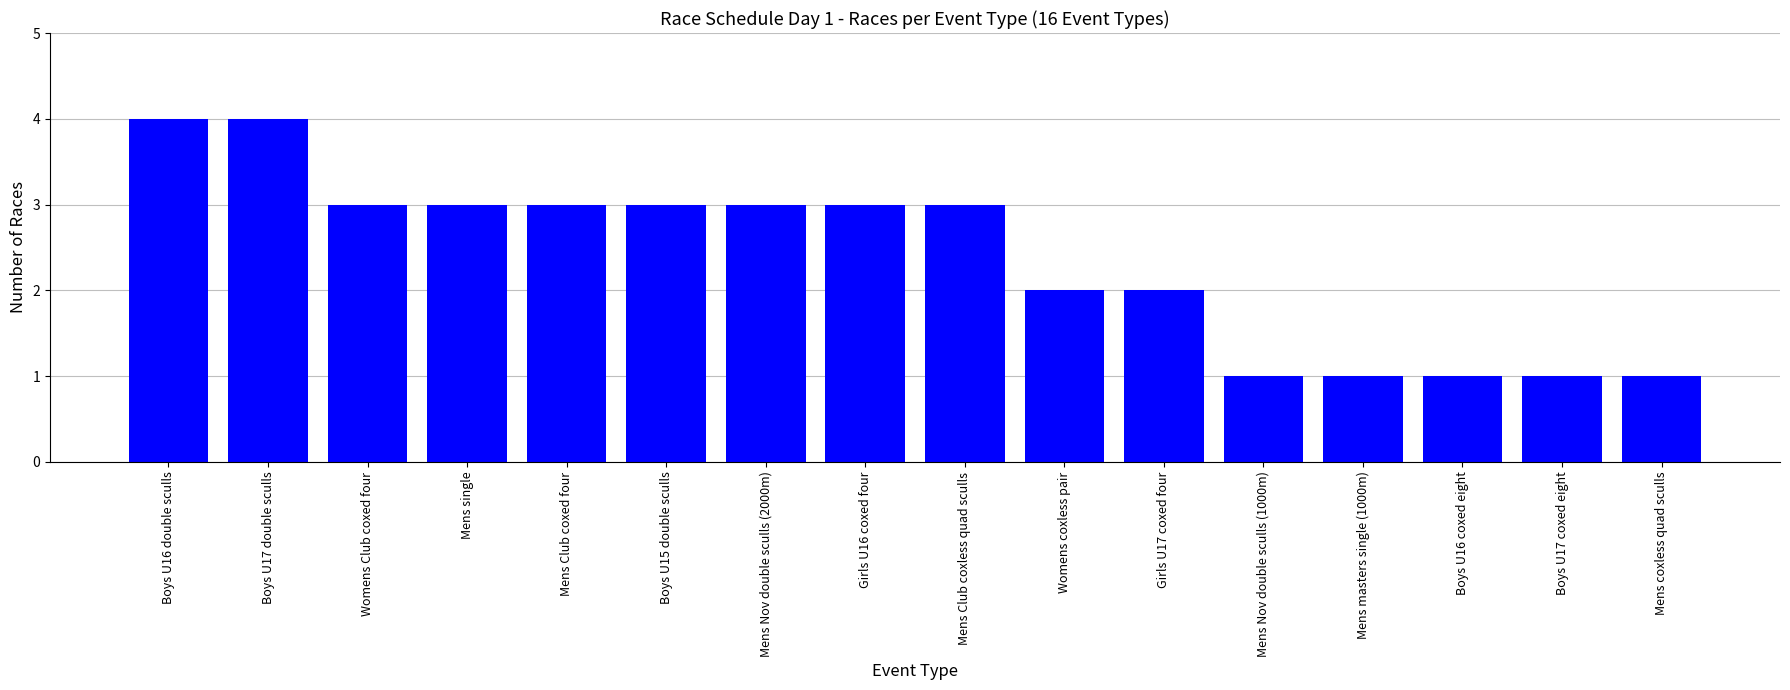

Reading left to right, extract all data points from this chart.

Boys U16 double sculls=4	Boys U17 double sculls=4	Womens Club coxed four=3	Mens single=3	Mens Club coxed four=3	Boys U15 double sculls=3	Mens Nov double sculls (2000m)=3	Girls U16 coxed four=3	Mens Club coxless quad sculls=3	Womens coxless pair=2	Girls U17 coxed four=2	Mens Nov double sculls (1000m)=1	Mens masters single (1000m)=1	Boys U16 coxed eight=1	Boys U17 coxed eight=1	Mens coxless quad sculls=1